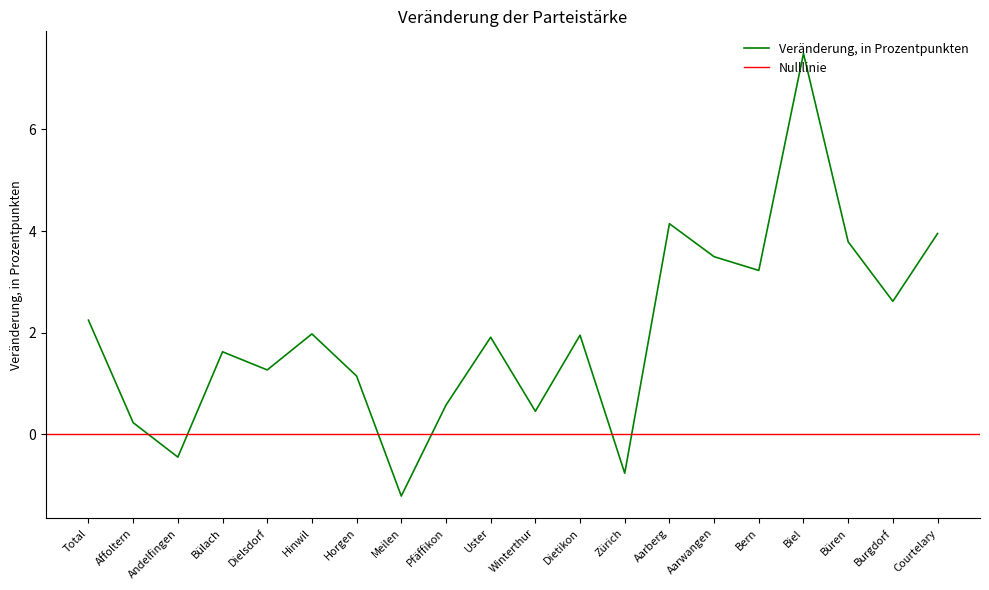

Rank the categories by value from highest to lowest.

Biel, Aarberg, Courtelary, Büren, Aarwangen, Bern, Burgdorf, Total, Hinwil, Dietikon, Uster, Bülach, Dielsdorf, Horgen, Pfäffikon, Winterthur, Affoltern, Andelfingen, Zürich, Meilen